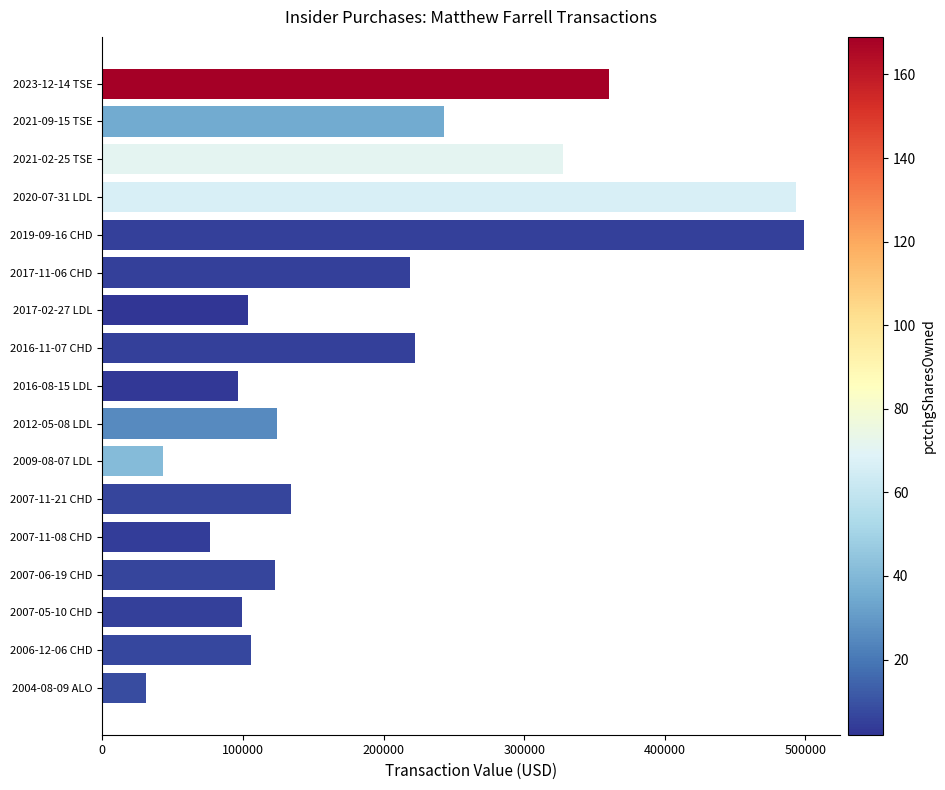

At which label is the value closest to 265234?

2021-09-15 TSE